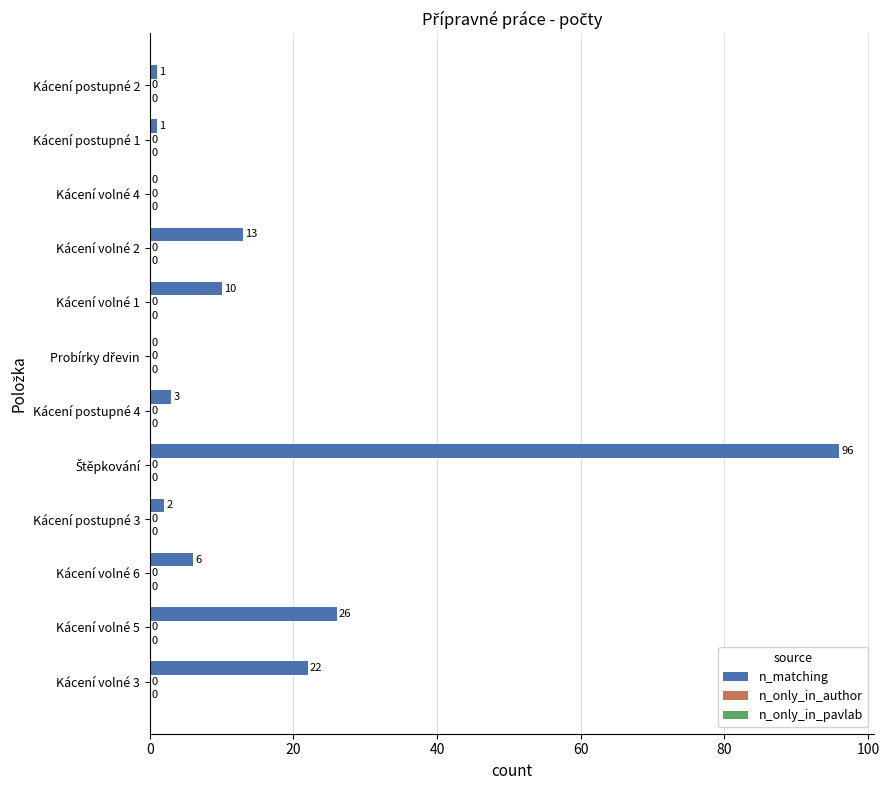

What is the greatest value displayed?

96